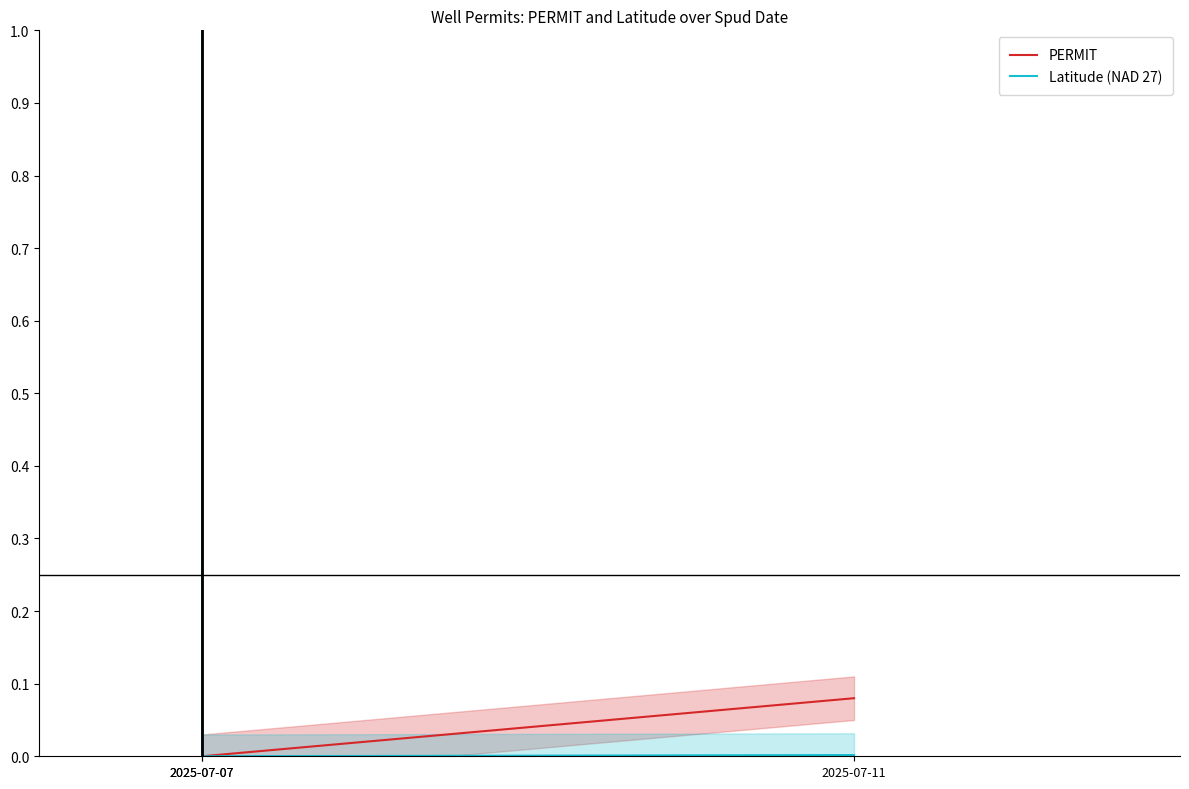

Which series has the largest total across all categories?

PERMIT